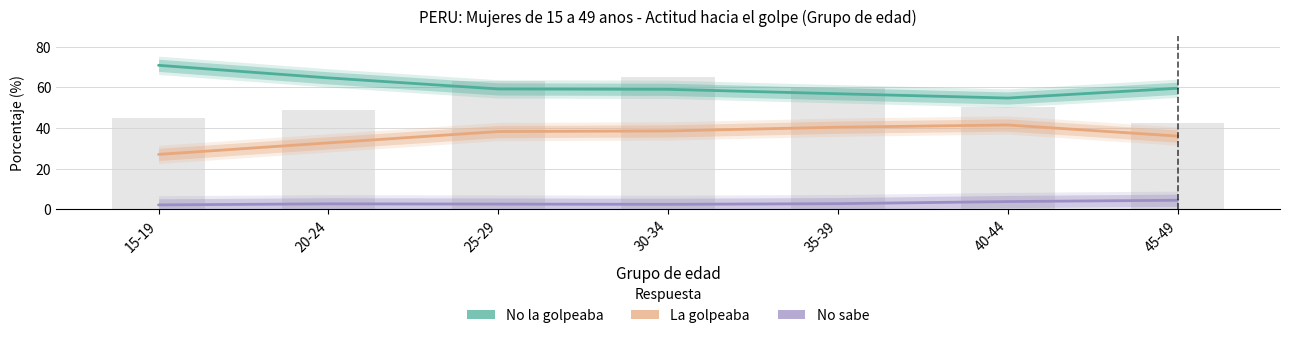

What is the value of the La golpeaba bar at the 7th from the left?

36.0